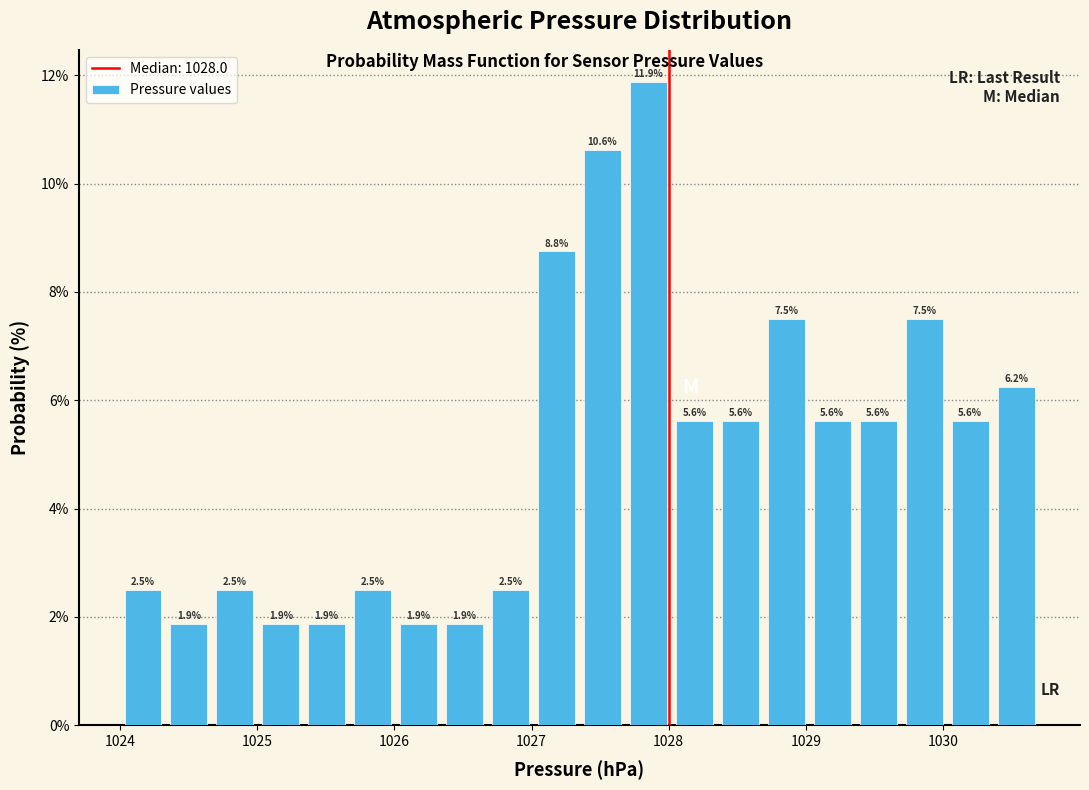

Read against the x-axis, roughly where is the centre of the tallest bar?

1027.9